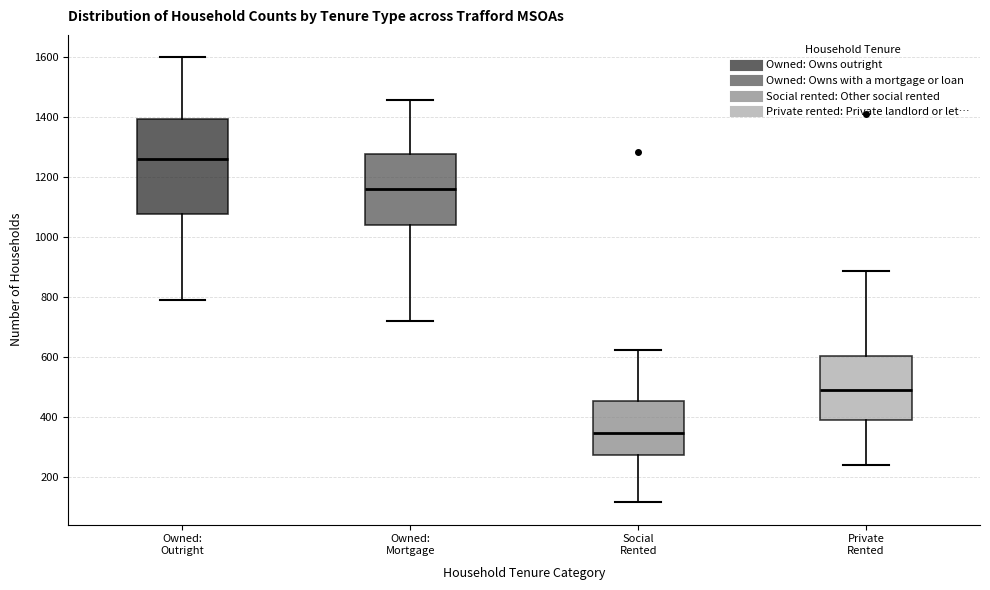

Where is the lower edge of the box for Private Rented on the y-axis? The values are not printed on the chart, so give them approximately, as read against the axis.

380